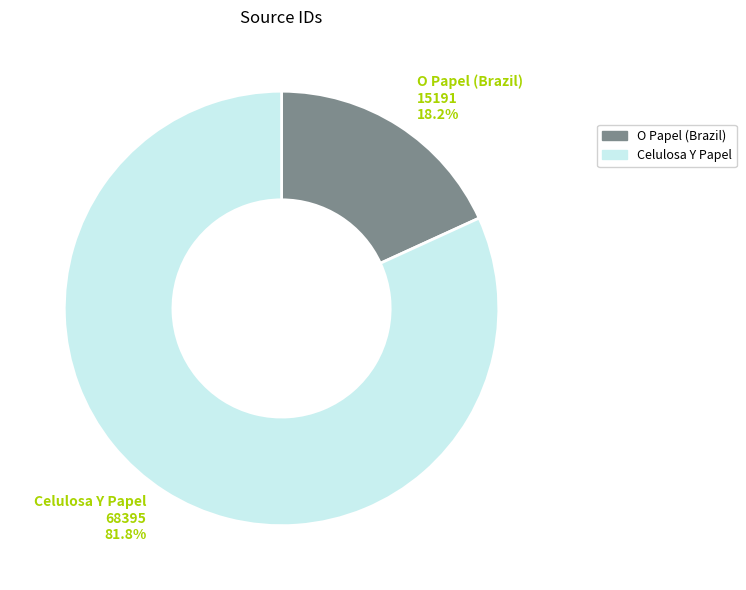

Which has a higher value, Celulosa Y Papel or O Papel (Brazil)?

Celulosa Y Papel